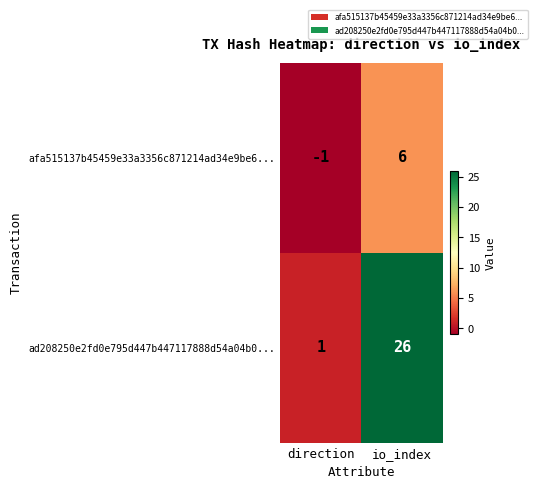

What is the sum of all ad208250e2fd0e795d447b447117888d54a04b0... values?

27